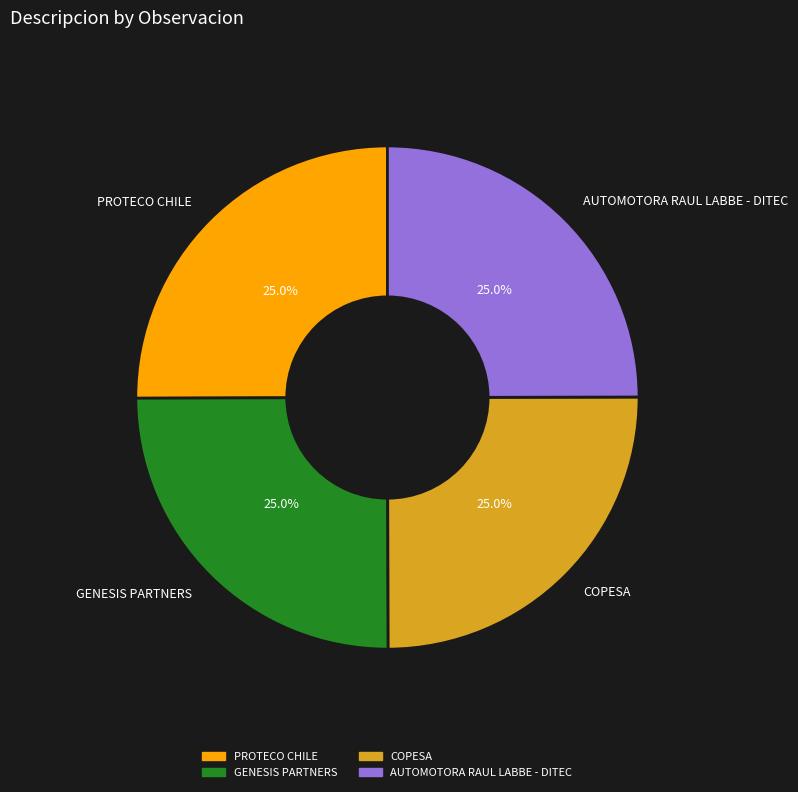

To the nearest percent, what portion does GENESIS PARTNERS represent?

25%